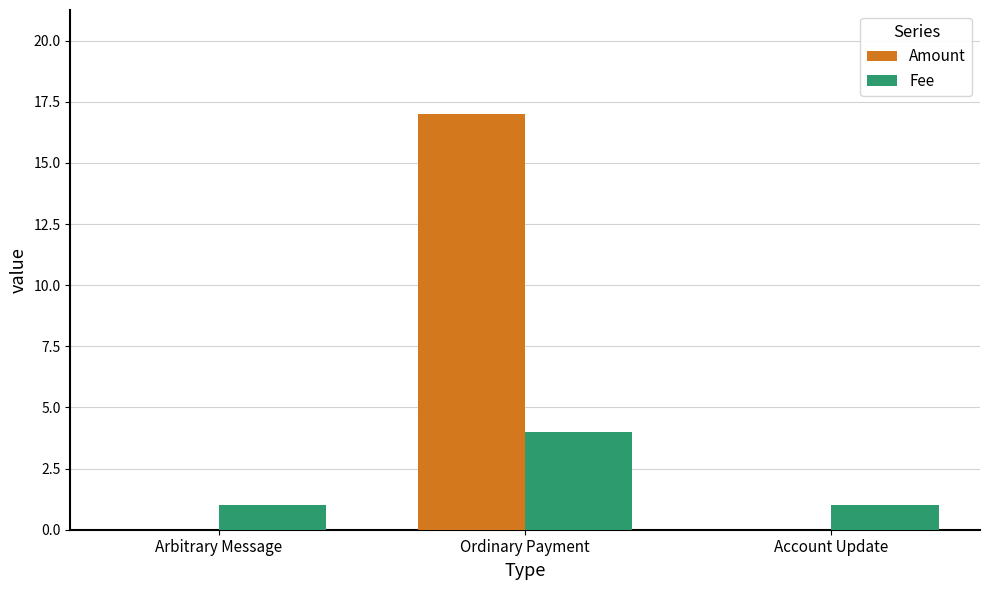

Which series changed the most between Arbitrary Message and Ordinary Payment?

Amount